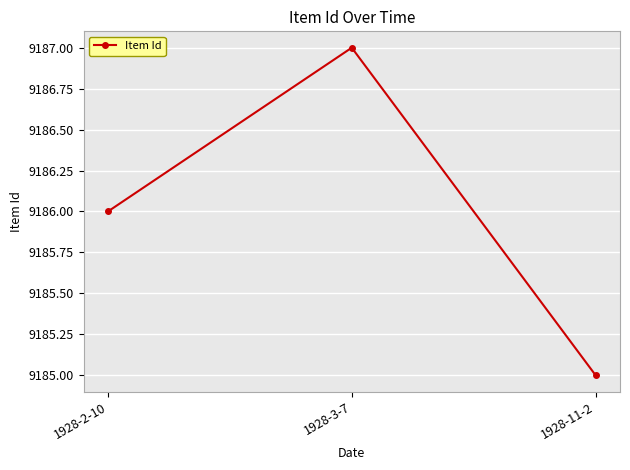

Reading right to left, what are all the values shown in this chart?

9185	9187	9186